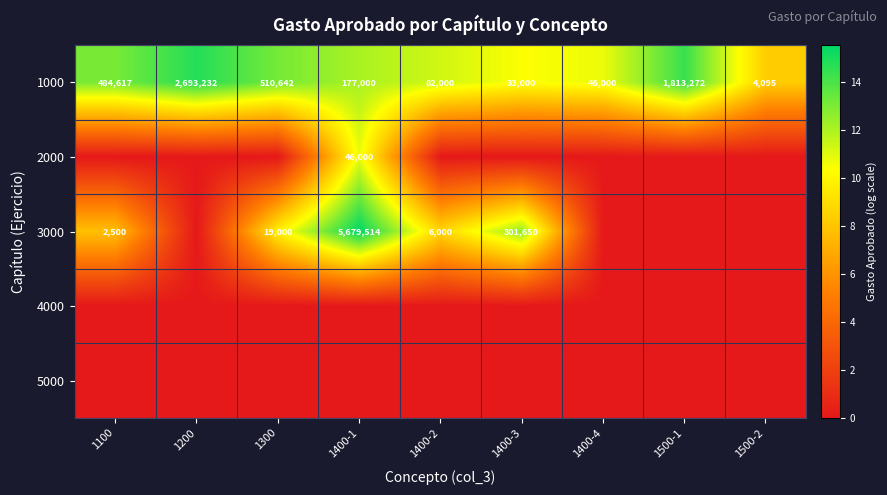

What is the total value across all series at 1100?

20.9